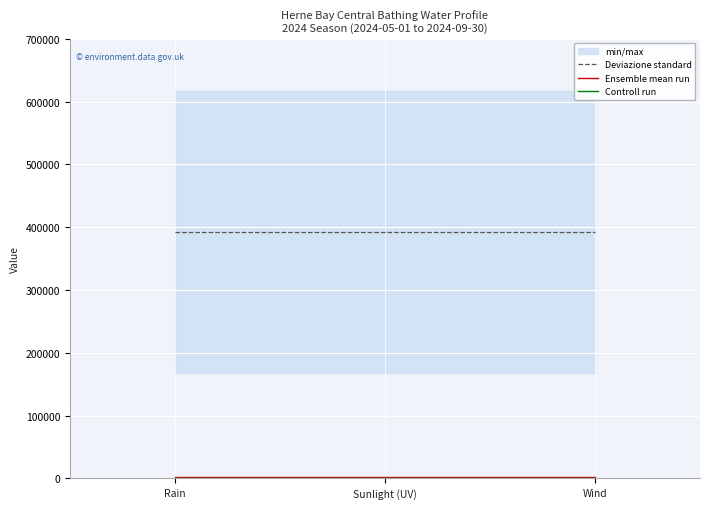

What is the sum of the Ensemble mean run values at Wind and Rain?

4000